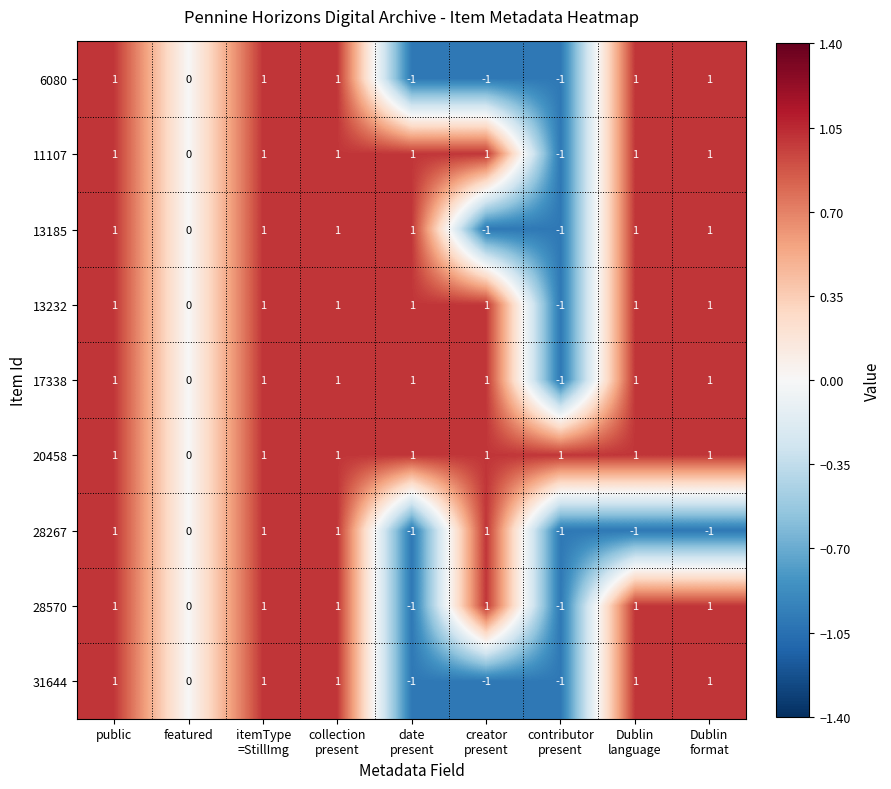

What is the sum of all 20458 values?

8